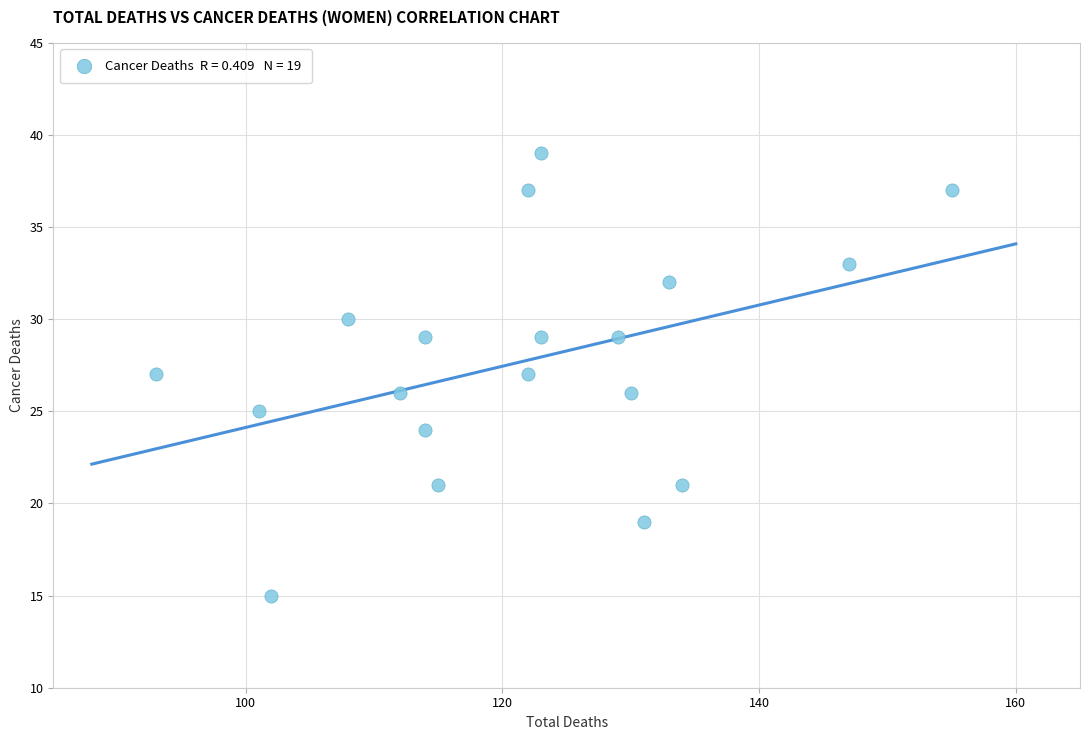

What is the range of X values (max minus min)?

62